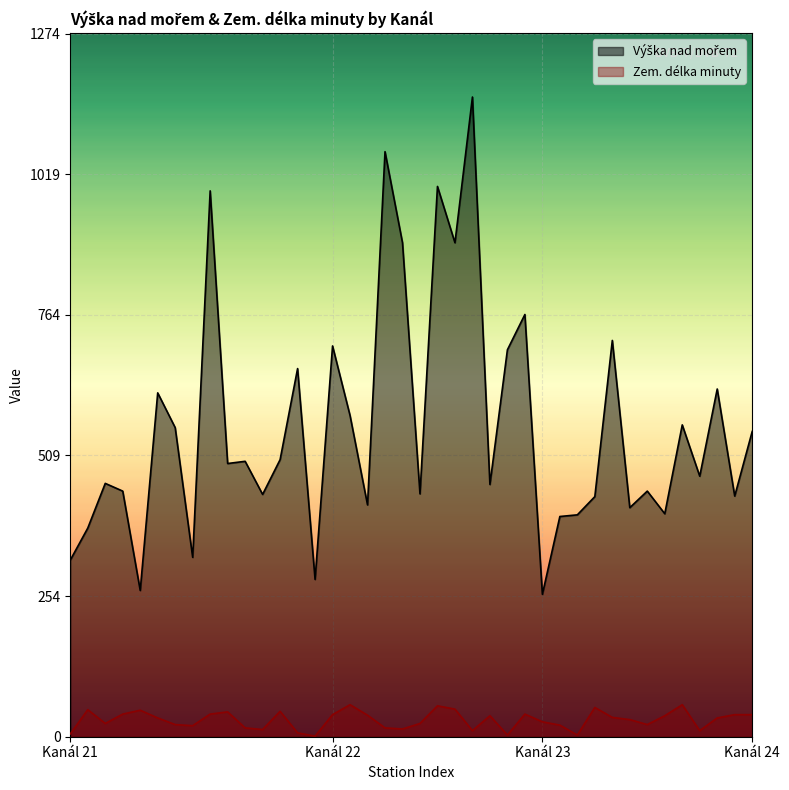

Is the value of Výška nad mořem at 21 greater than the value of Zem. délka minuty at 21?

Yes